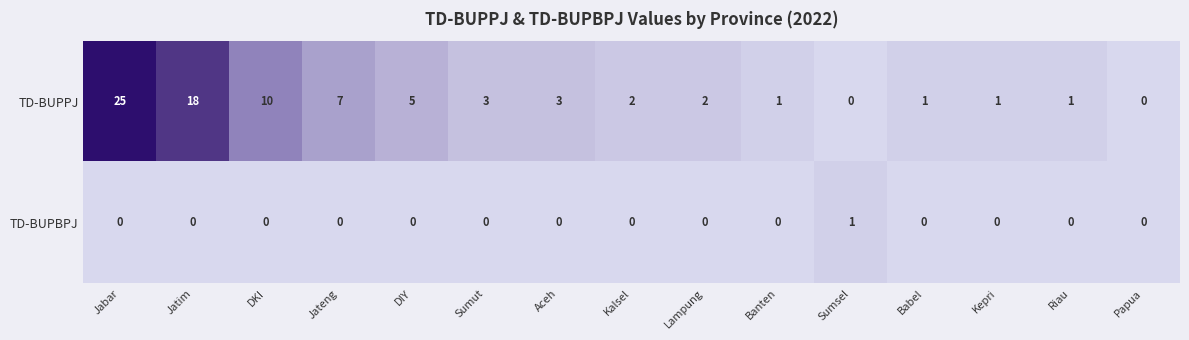

At how many categories does at least one series exceed 20?

1